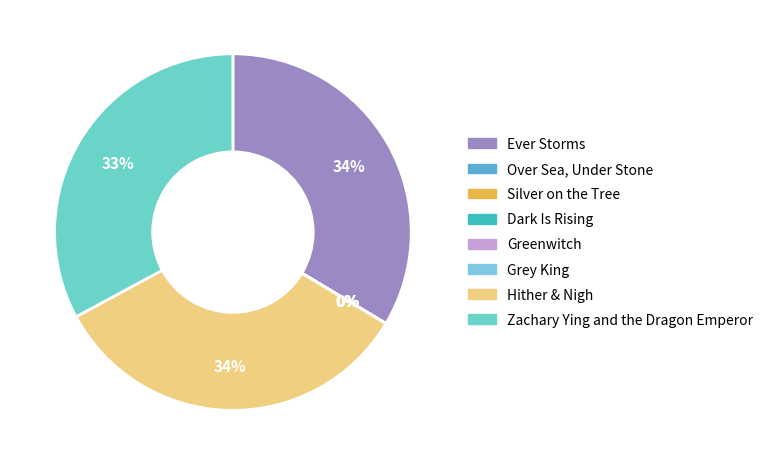

How many slices are in this pie chart?

8